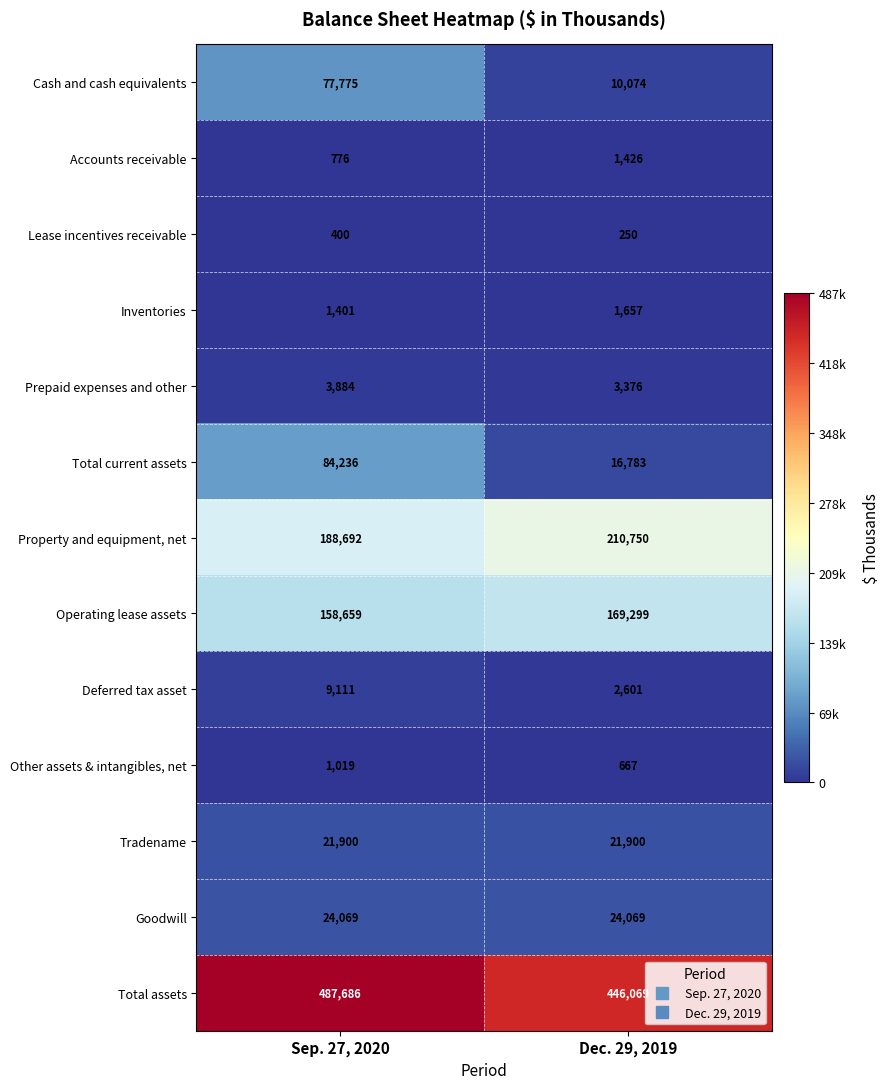

The value of Cash and cash equivalents at Sep. 27, 2020 is 44199. True or false?

False